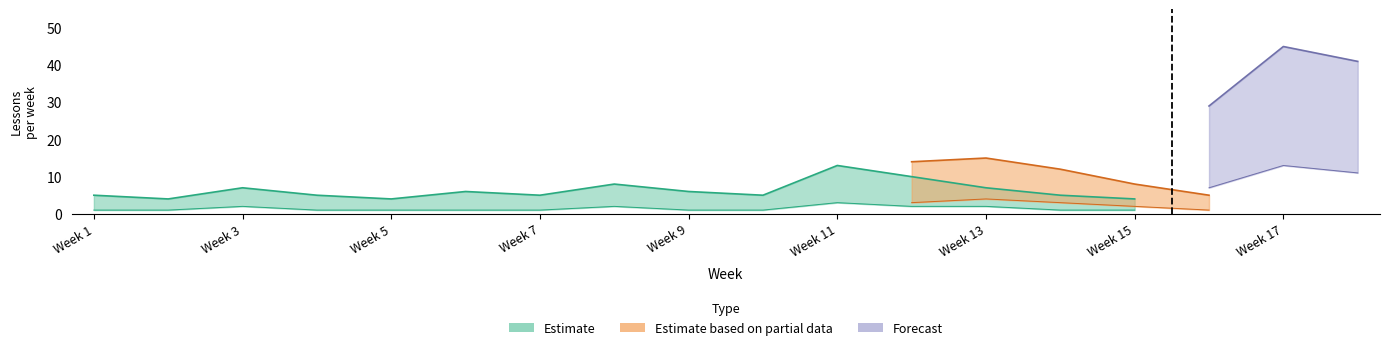

What is the highest value of the Estimate_upper series?

13